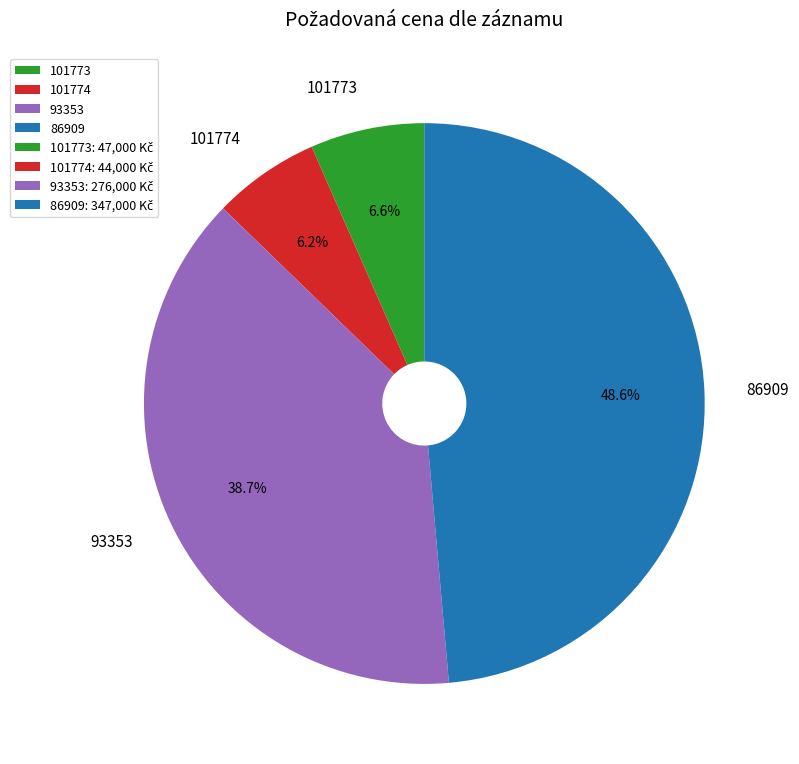

To the nearest percent, what is the combined percentage of 86909 and 101773?

55%